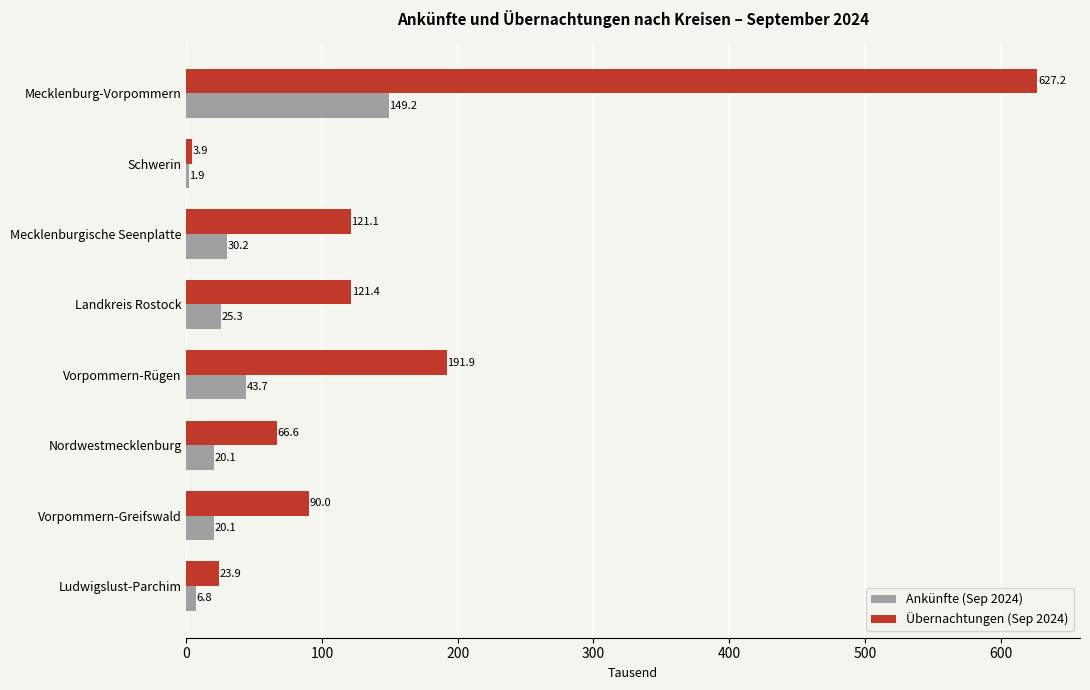

The value of Übernachtungen (Sep 2024) at Vorpommern-Greifswald is 90.0. True or false?

True